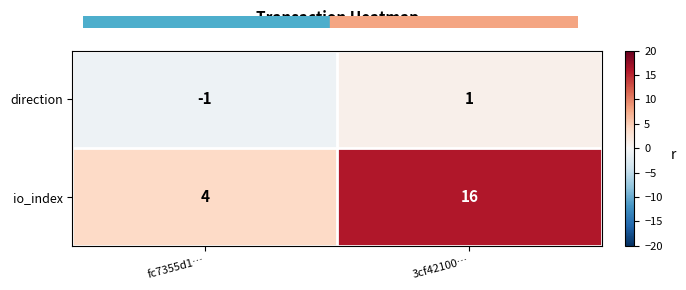

The value of direction at 3cf42100… is 2. True or false?

False